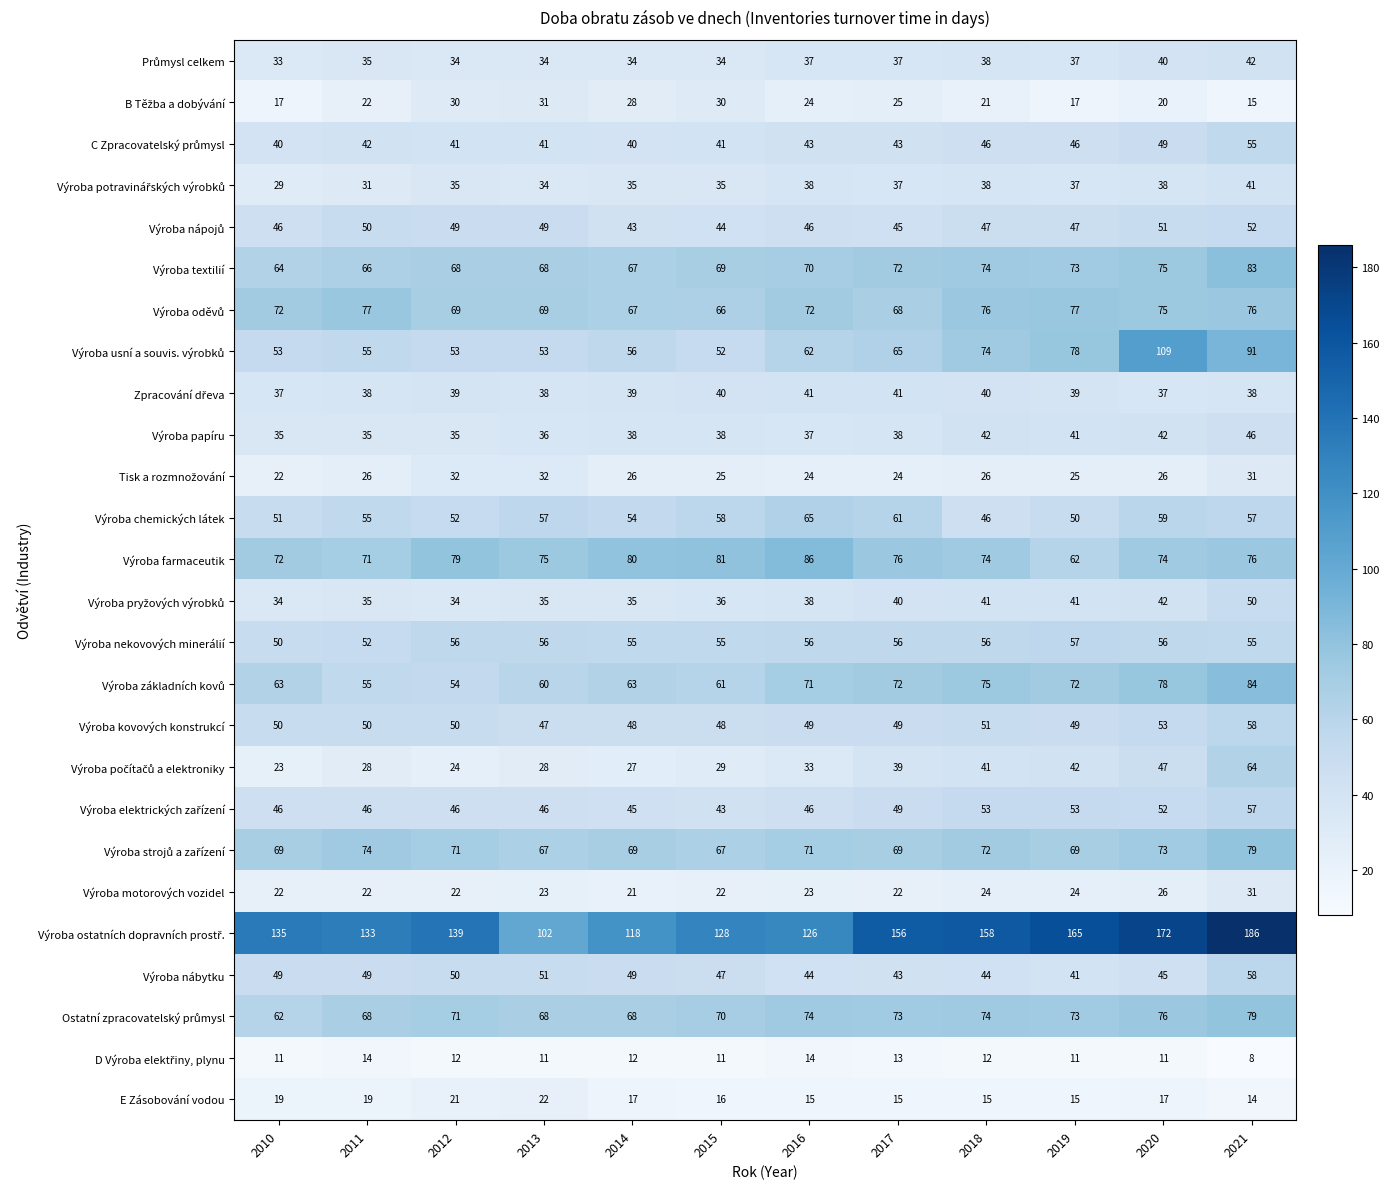

At which category is the sum across all series the highest?

2021